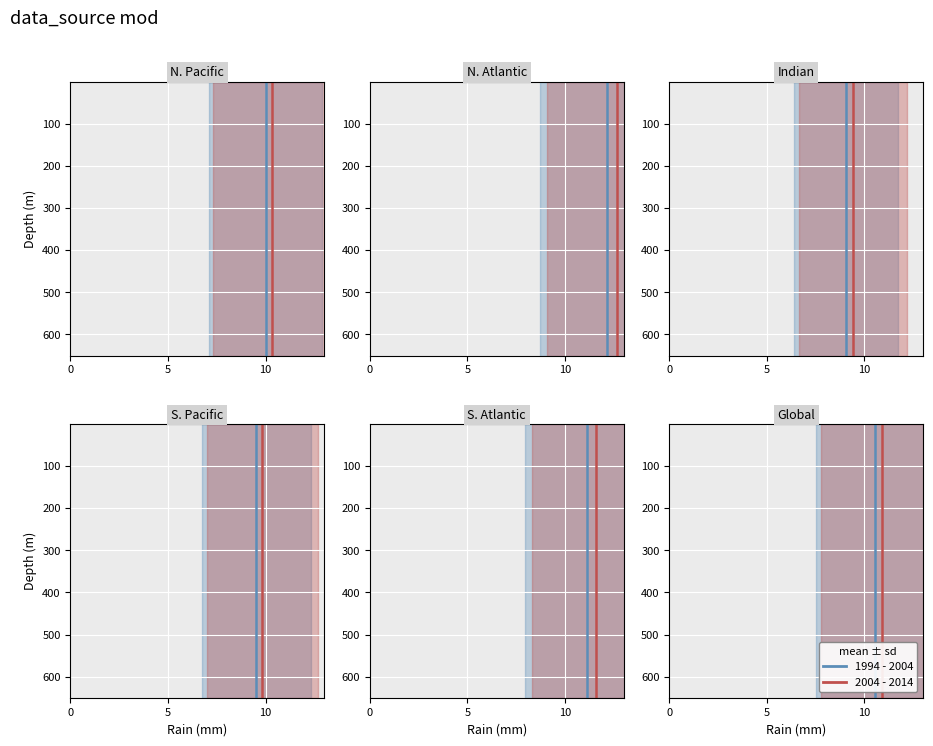

Is it true that 1994 - 2004 equals 54.9 at 10?

False